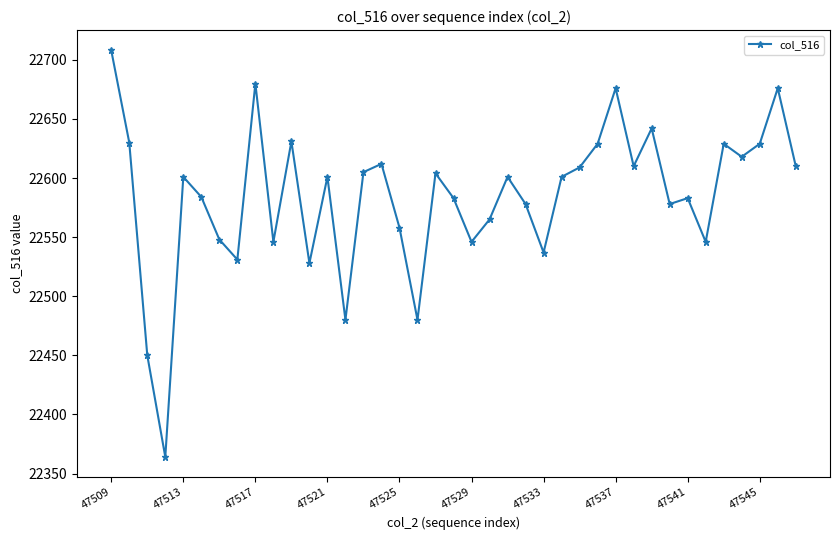

What is the value of the 1st point from the left?

22708